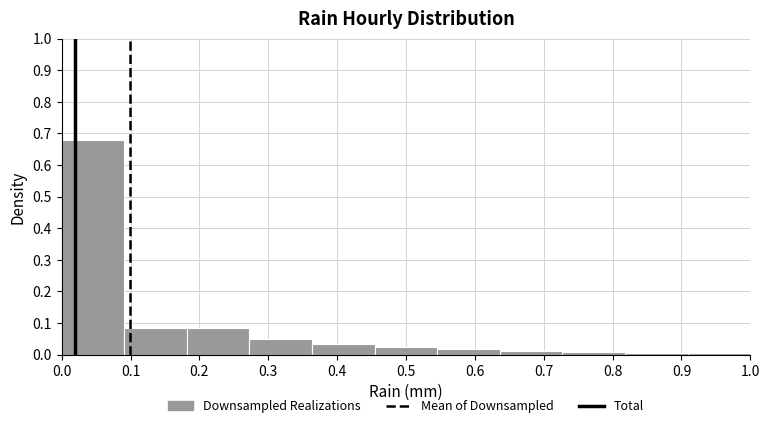

Reading left to right, list every bar in this chart as the range it spans on the x-axis followed by its height. Neither the bar edges nor the heights are printed on the chart, so give them approximately, as read against the axes.

0.00 to 0.09: 0.68
0.09 to 0.18: 0.08
0.18 to 0.27: 0.08
0.27 to 0.36: 0.05
0.36 to 0.45: 0.03
0.45 to 0.55: 0.02
0.55 to 0.64: 0.02
0.64 to 0.73: 0.01
0.73 to 0.82: under 0.01
0.82 to 0.91: under 0.01
0.91 to 1.00: under 0.01